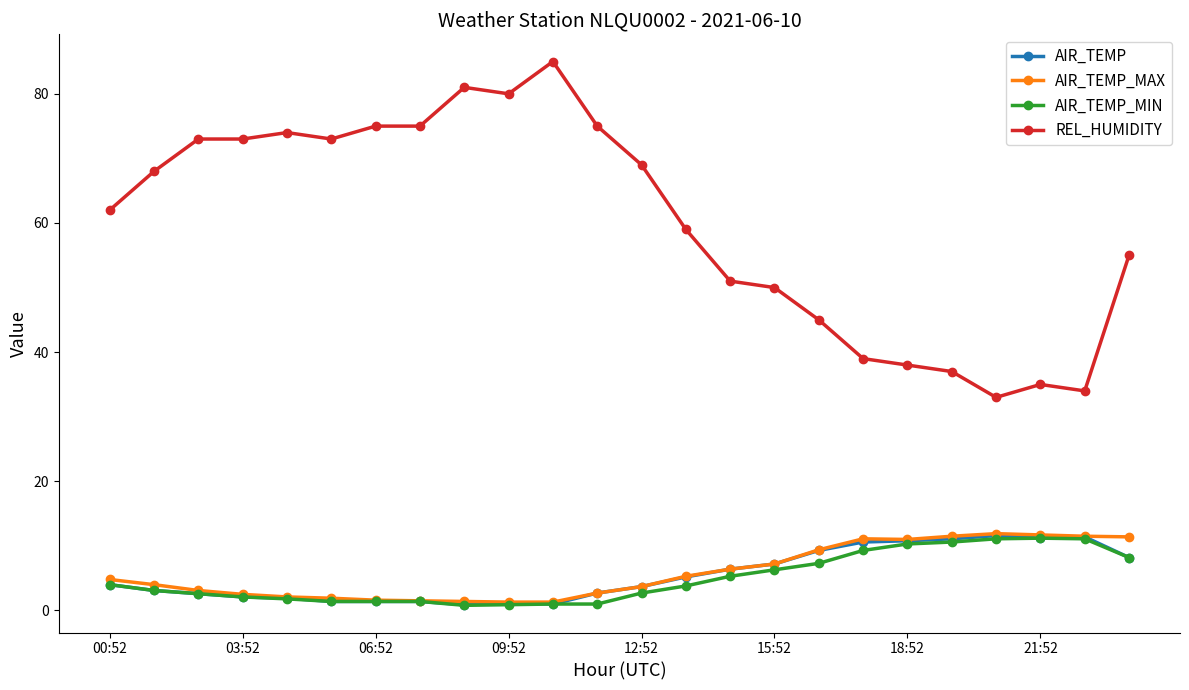

What is the value of the AIR_TEMP_MIN point at the 1st from the left?

4.0